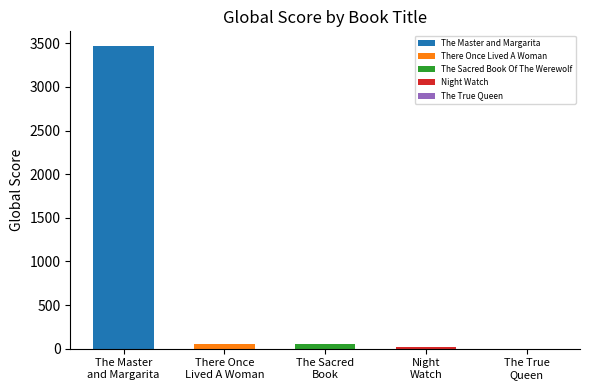

What is the greatest value displayed?

3464